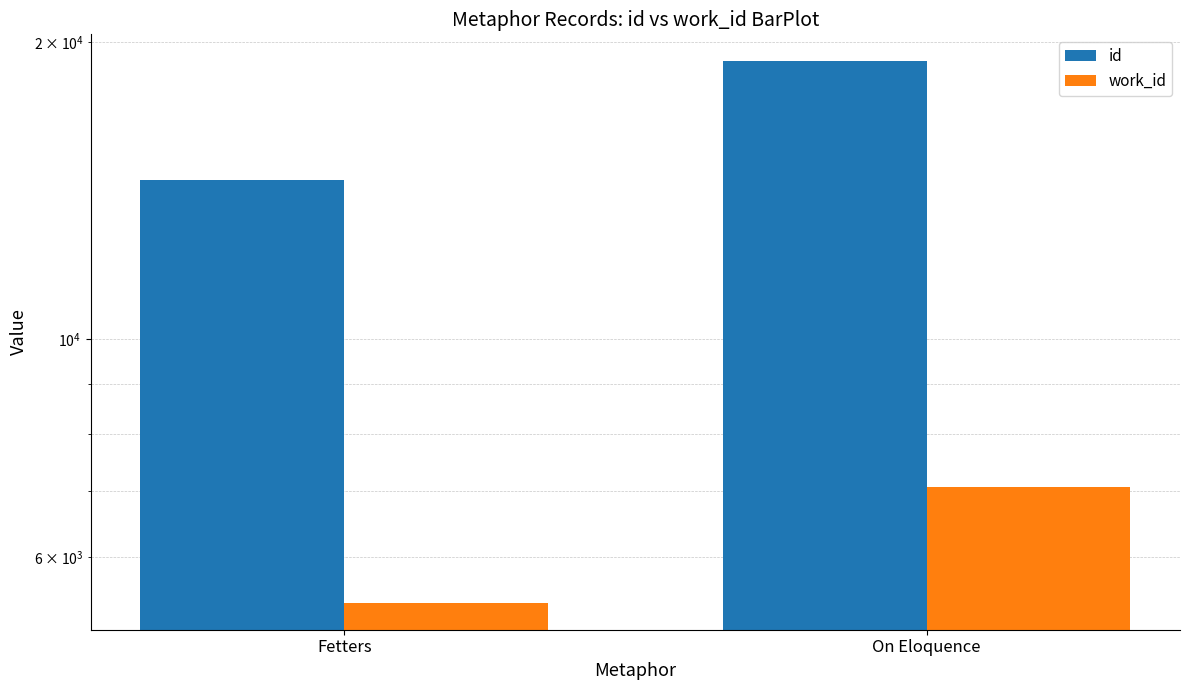

What is the total value across all series at On Eloquence?

26211